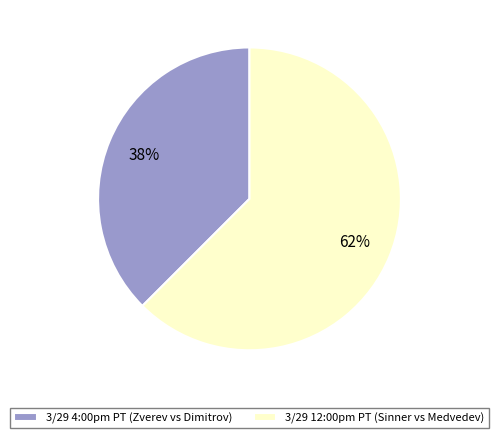

True or false: 3/29 12:00pm PT (Sinner vs Medvedev) accounts for 62% of the total.

True